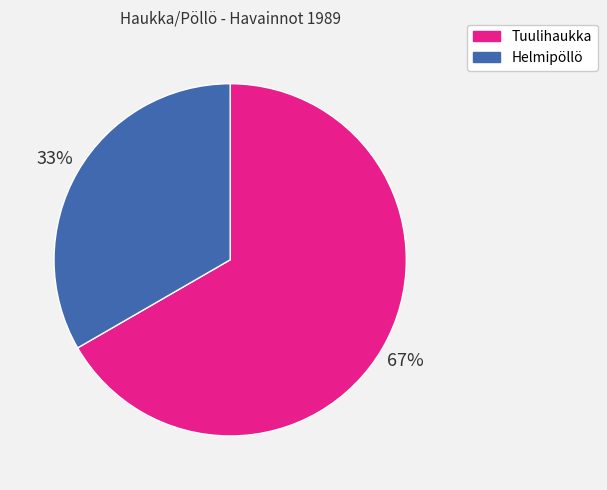

Rank the categories by value from lowest to highest.

Helmipöllö, Tuulihaukka